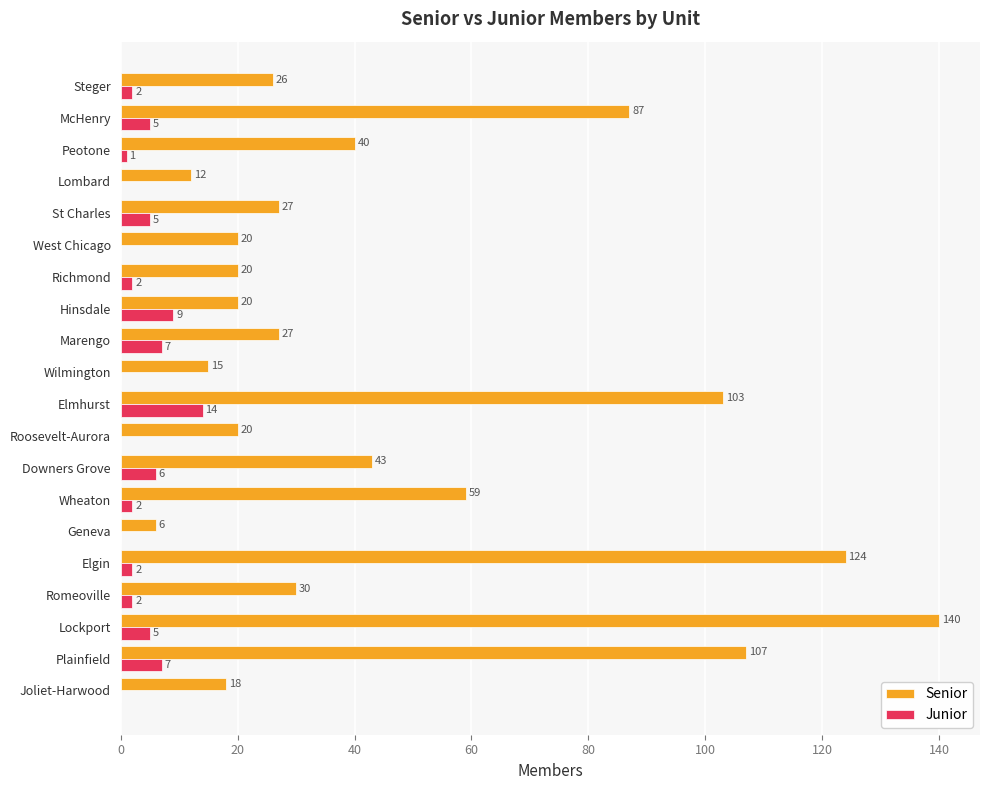

What are all the series names shown in the legend?

Senior, Junior